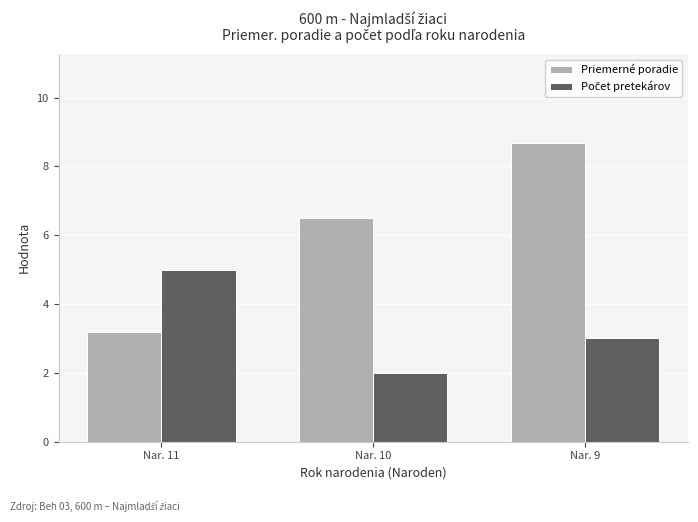

How many values in the Priemerné poradie series are below 6?

1